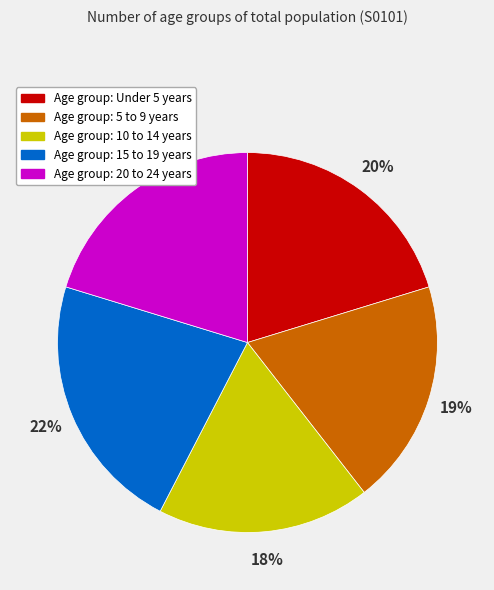

Is there any slice that represents more than half of the pie?

No